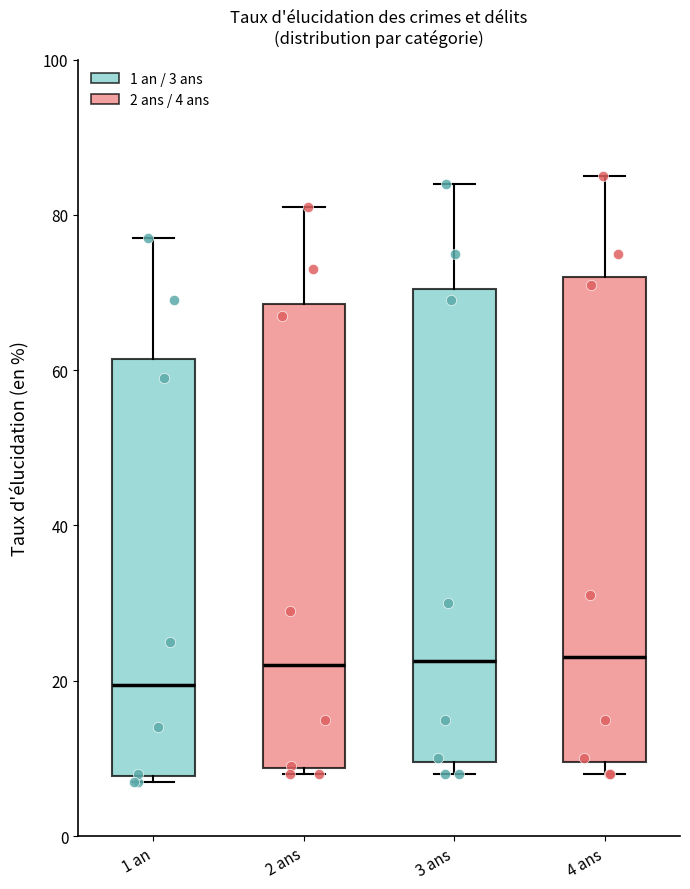

Reading left to right, read every box against the y-axis: the position of its median line, the range the box covers, and the ends of its whiskers. The values are not printed on the chart, so give them approximately, as read against the axis.

1 an: median 20, box 8 to 62, whiskers 8 (just below the box's lower edge) to 78
2 ans: median 22, box 8 to 68, whiskers 8 (just below the box's lower edge) to 82
3 ans: median 22, box 10 to 70, whiskers 8 to 84
4 ans: median 24, box 10 to 72, whiskers 8 to 86